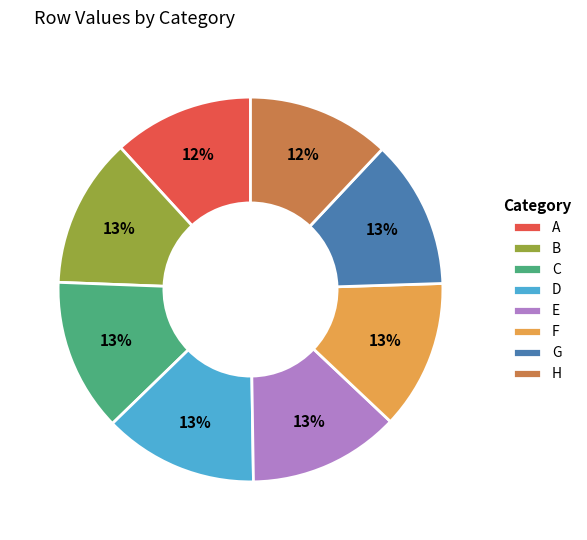

The A slice represents 1% of the pie. True or false?

False